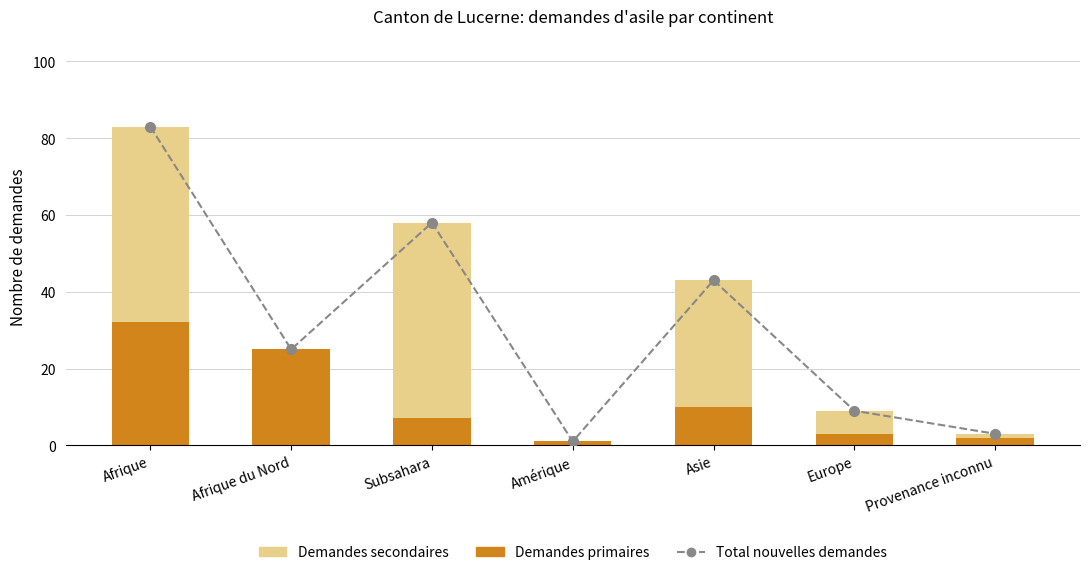

What is the difference between the maximum and minimum values in the Demandes primaires series?

31